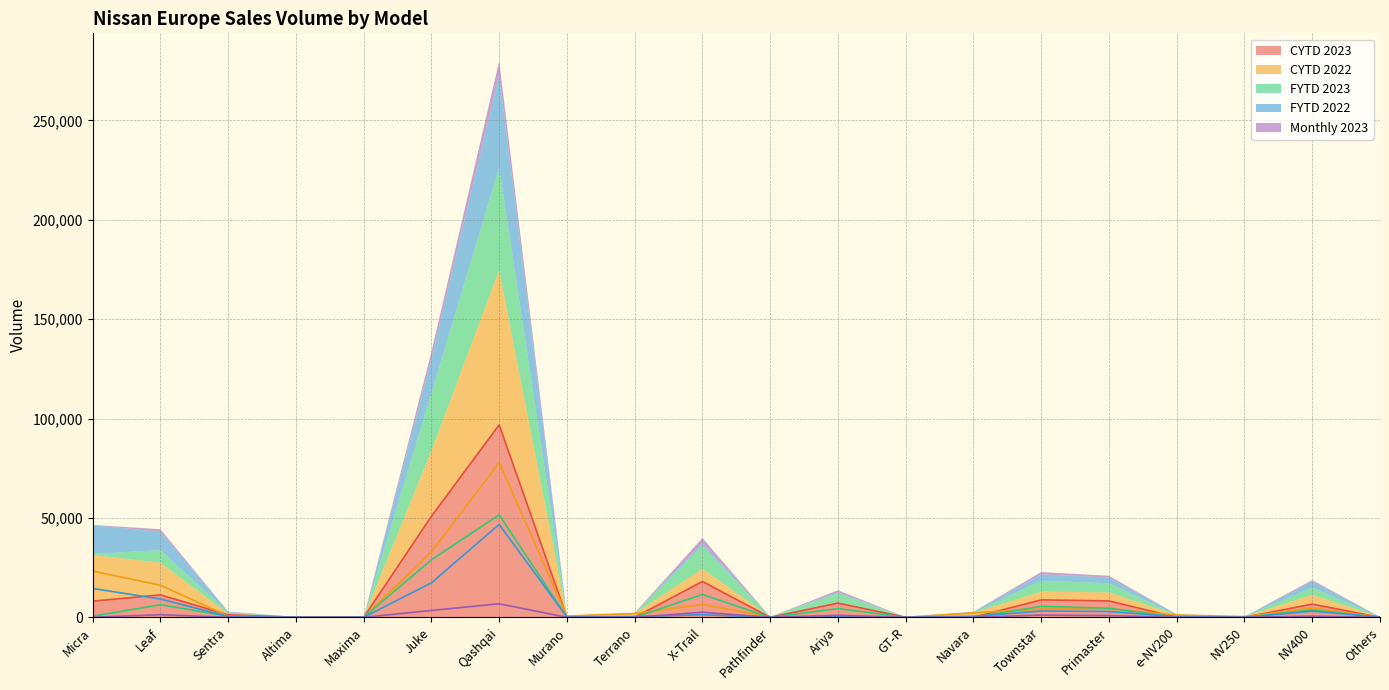

At how many categories does at least one series exceed 20053?

3